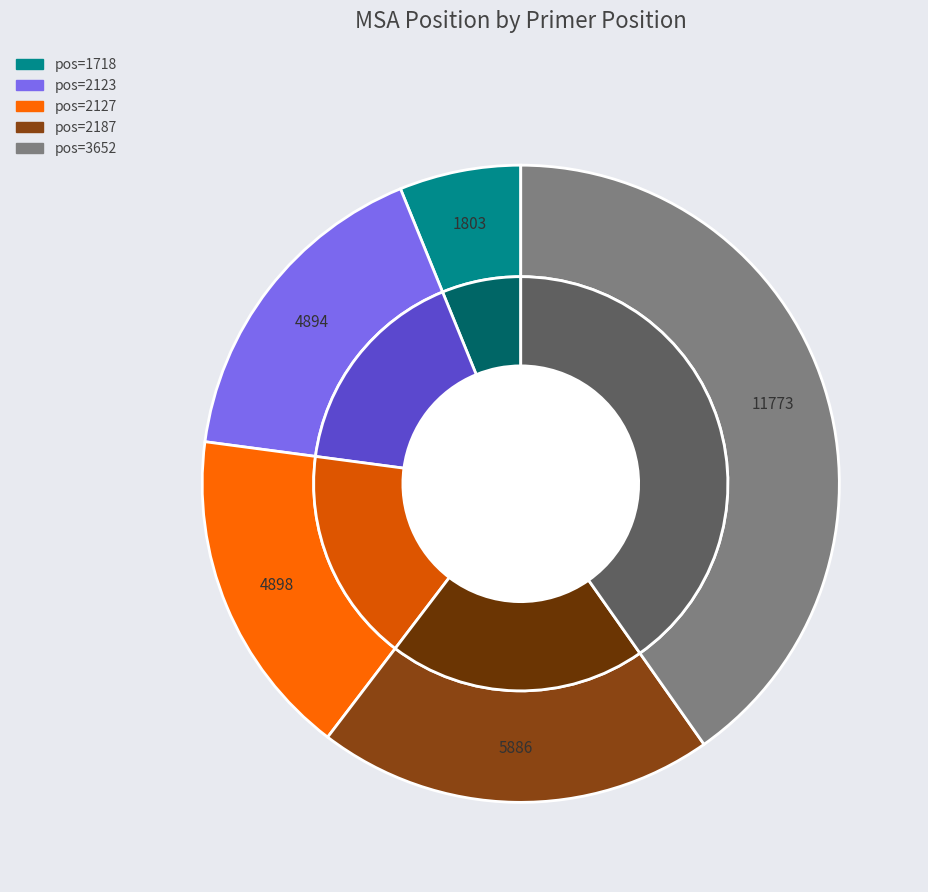

How many slices are in this pie chart?

5